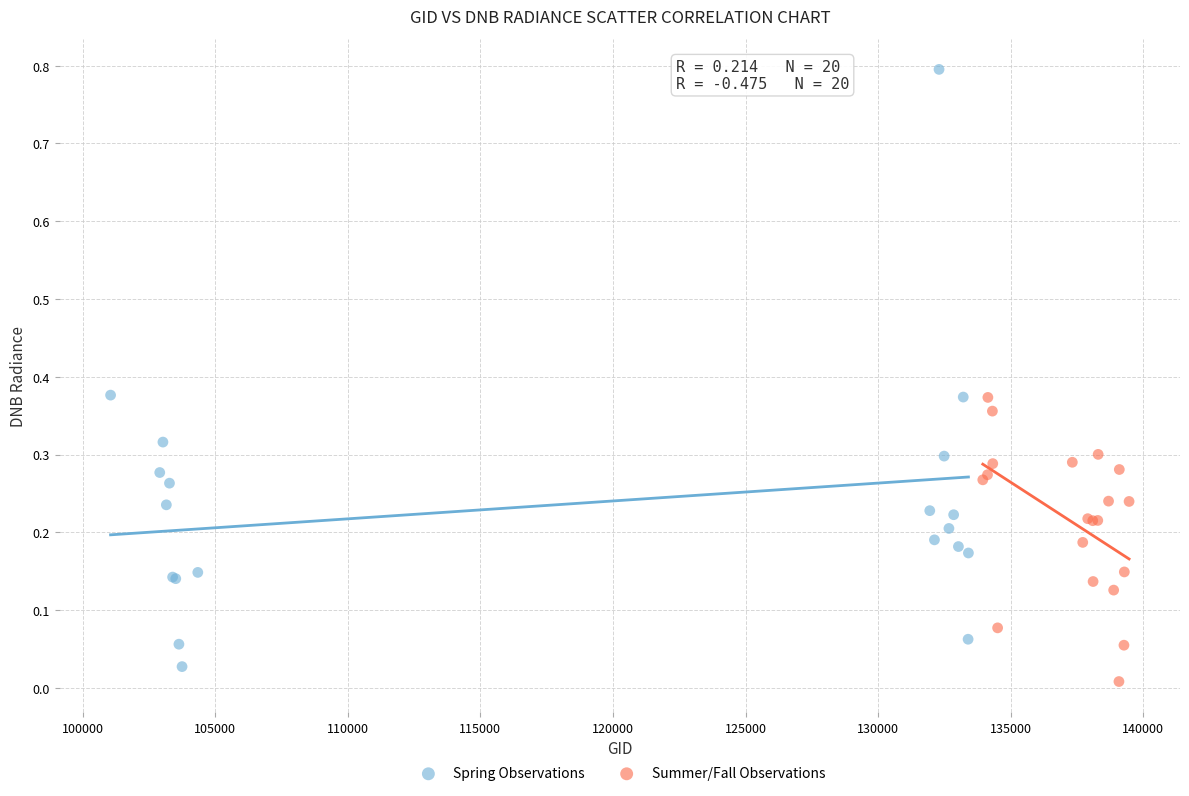

Which series contains the lowest Y value?

Summer/Fall Observations